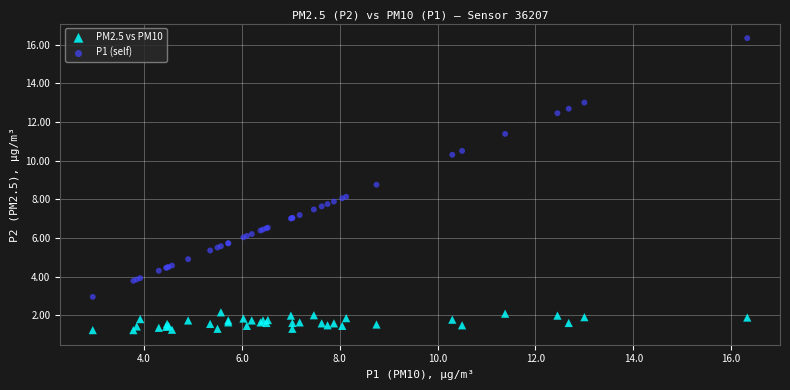

What are all the series names shown in the legend?

PM2.5 vs PM10, P1 (self)